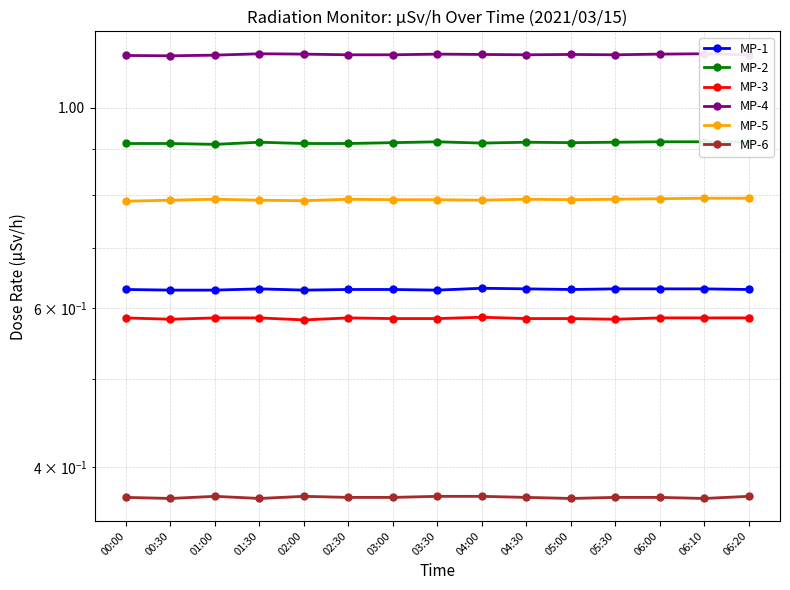

True or false: MP-5 has a value of 0.8 at 01:00.

True